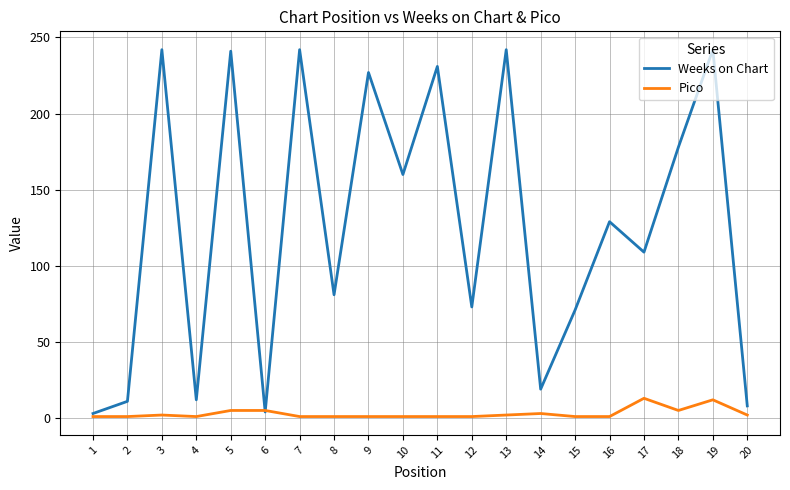

Which series changed the most between 15 and 18?

Weeks on Chart